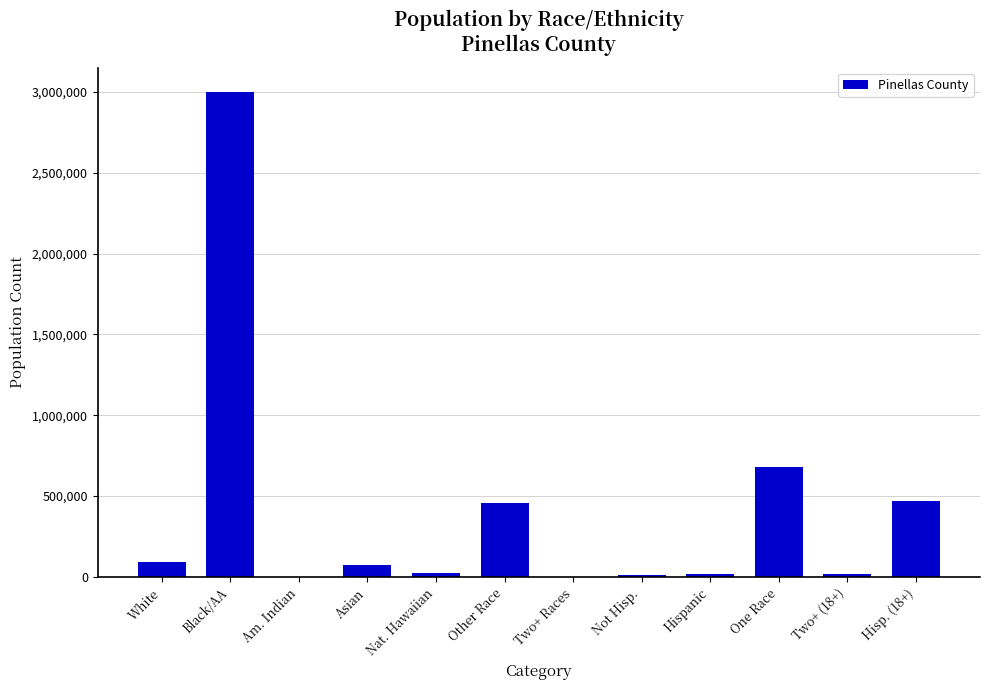

Between Other Race and Am. Indian, which is larger?

Other Race